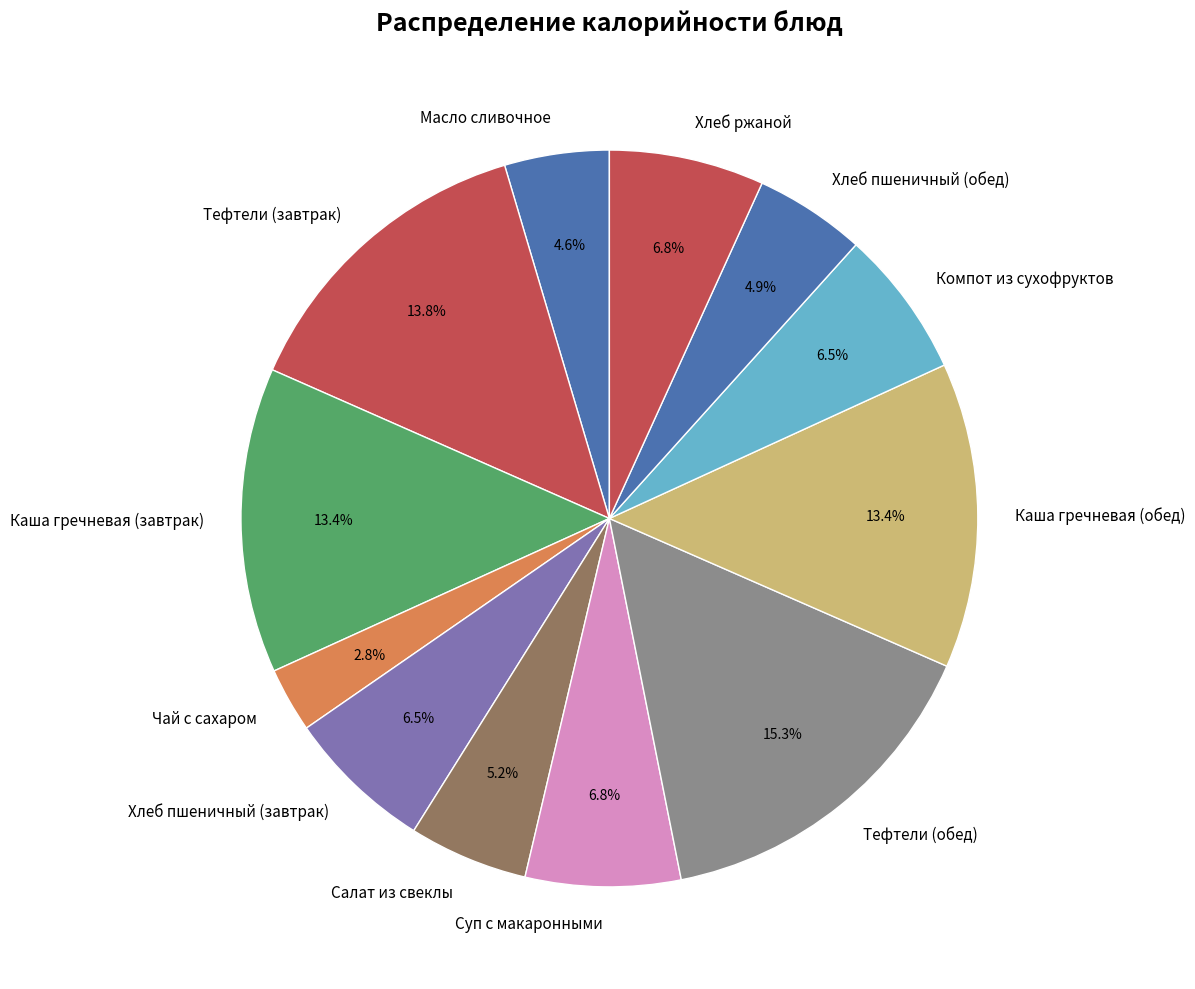

Is there any slice that represents more than half of the pie?

No